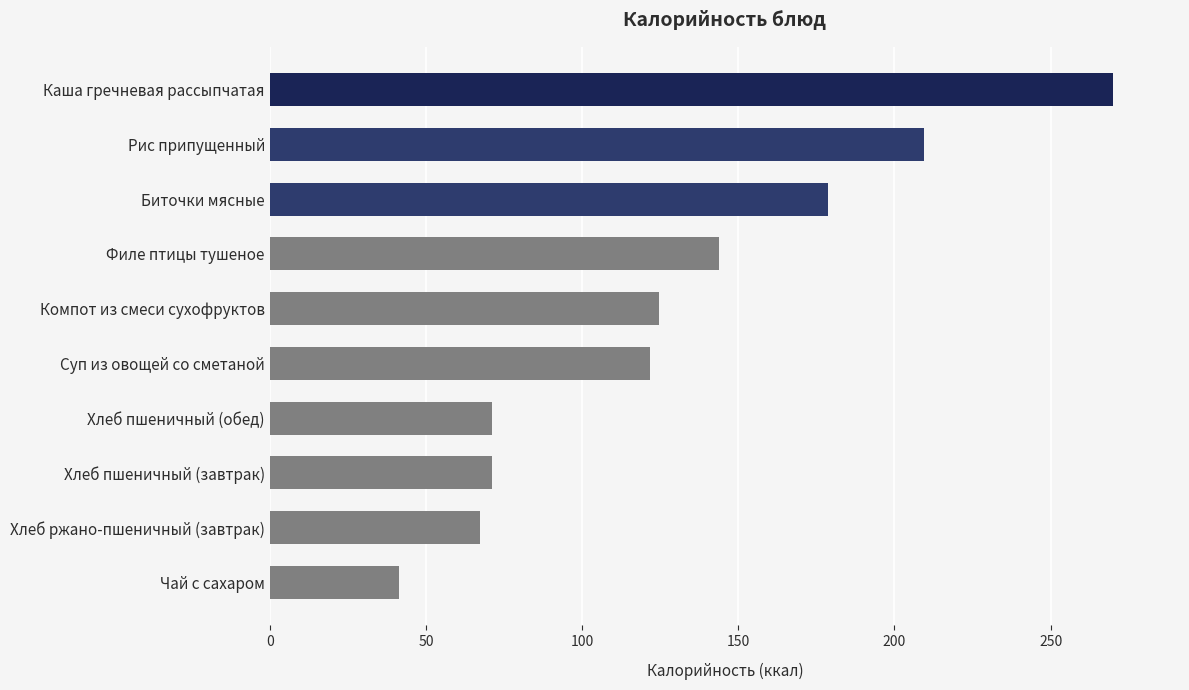

What is the value of the 3rd bar from the top?

178.8